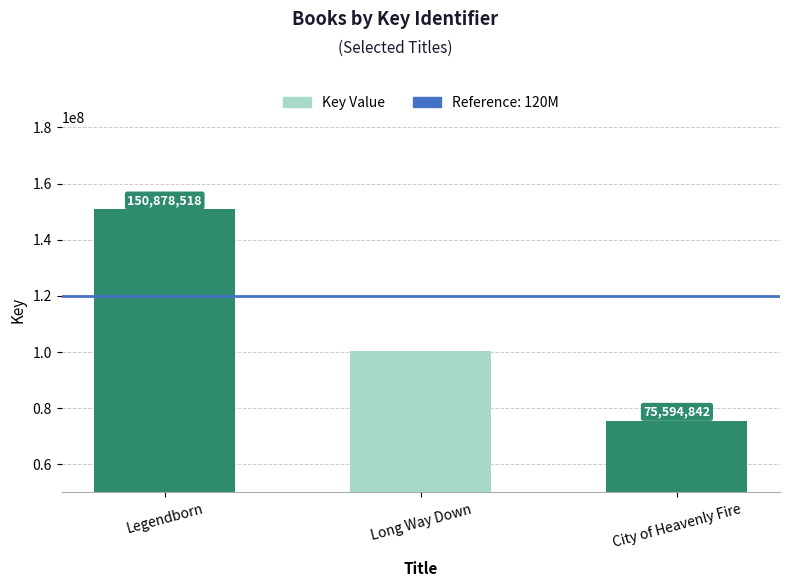

List the labels in order of value, largest first.

Legendborn, Long Way Down, City of Heavenly Fire